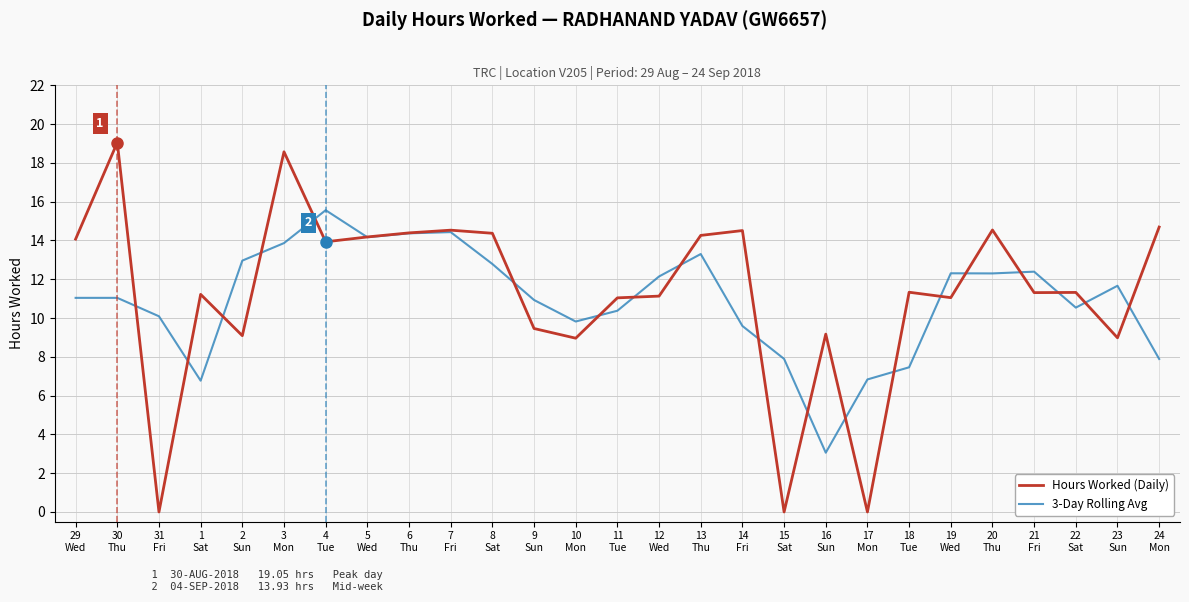

True or false: Hours Worked (Daily) has a value of 5.6 at 18
Tue.

False